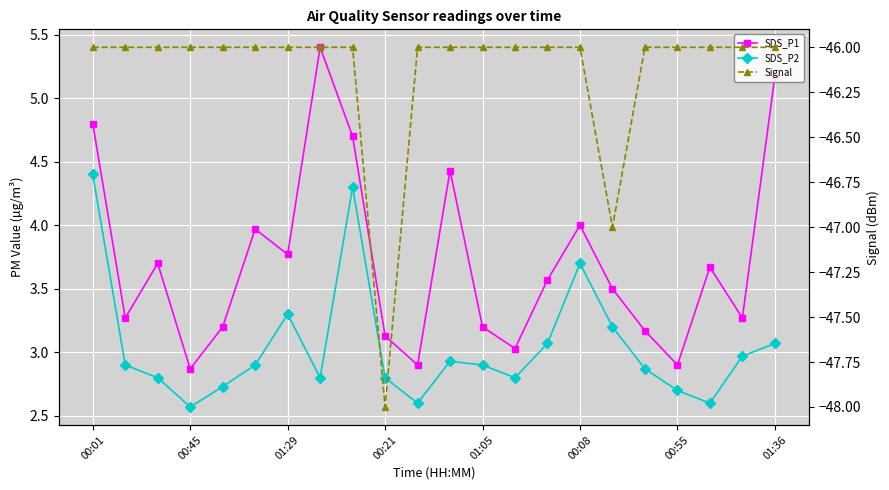

The value of SDS_P1 at 00:55 is 4.9. True or false?

False